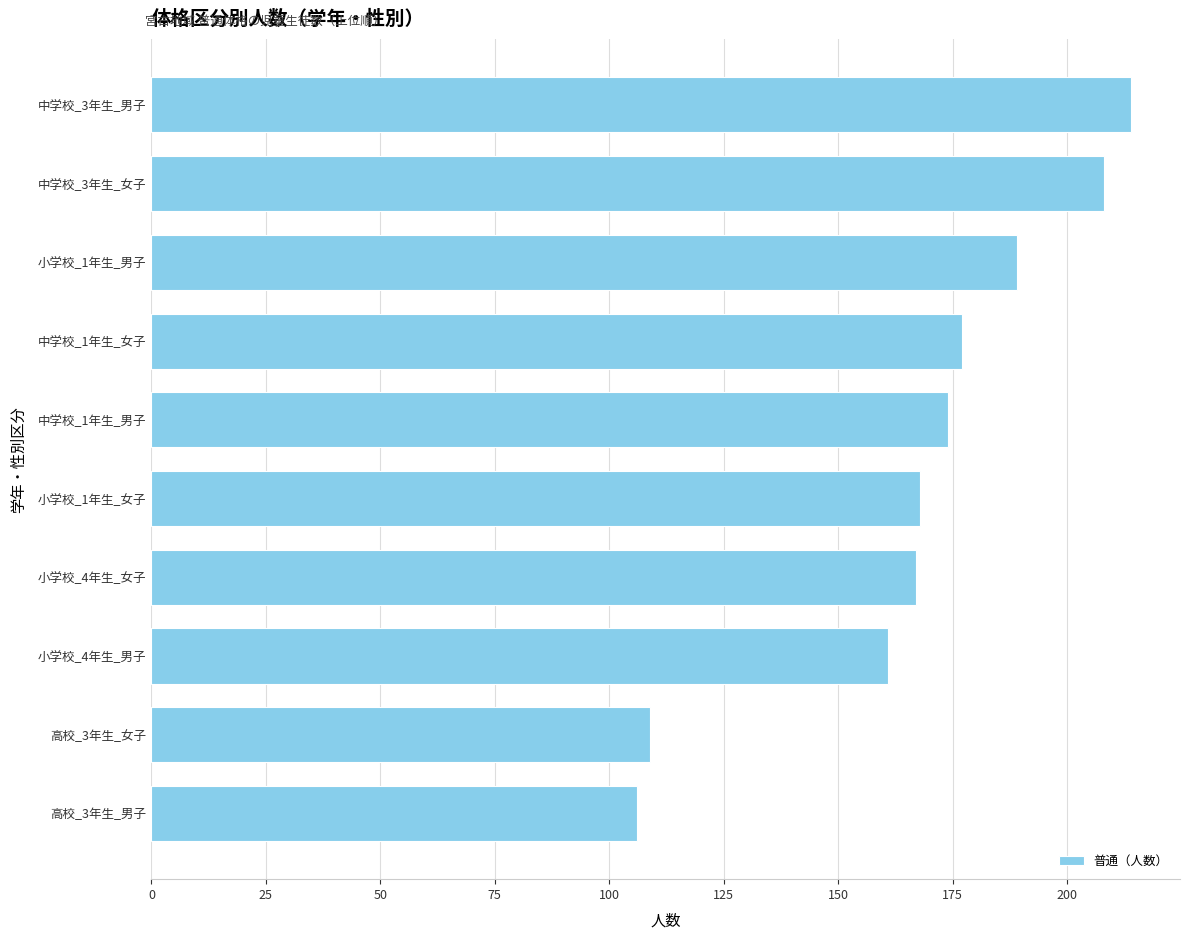

How many distinct data groups are displayed?

1